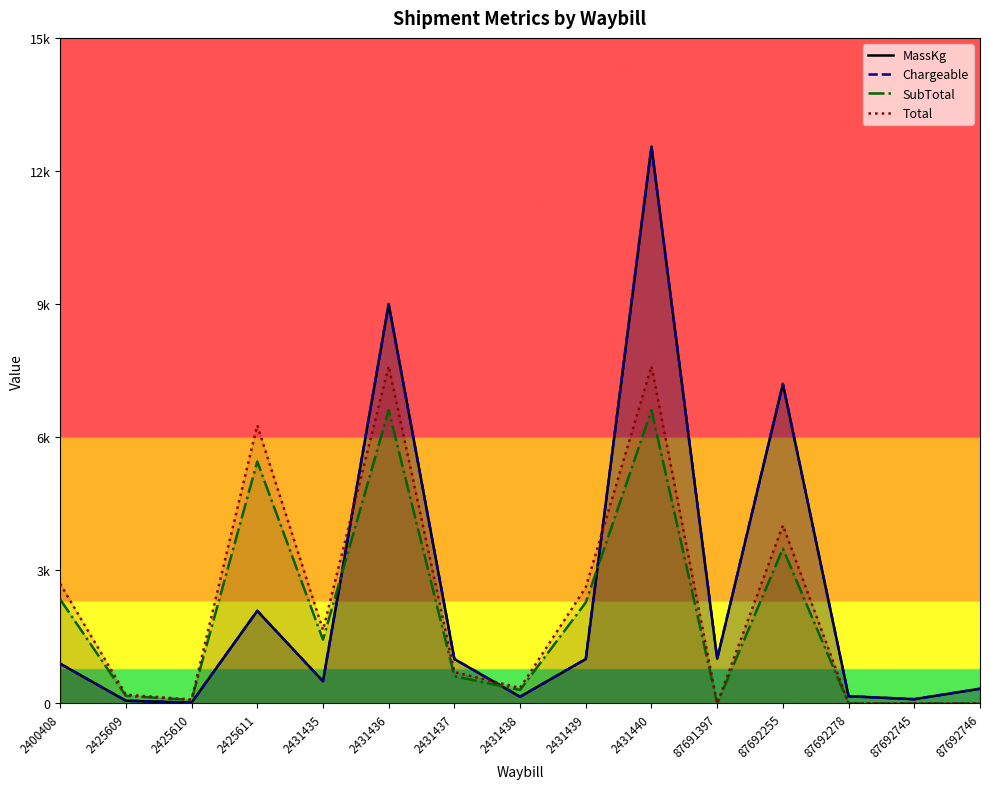

True or false: SubTotal and Total intersect in this chart.

False